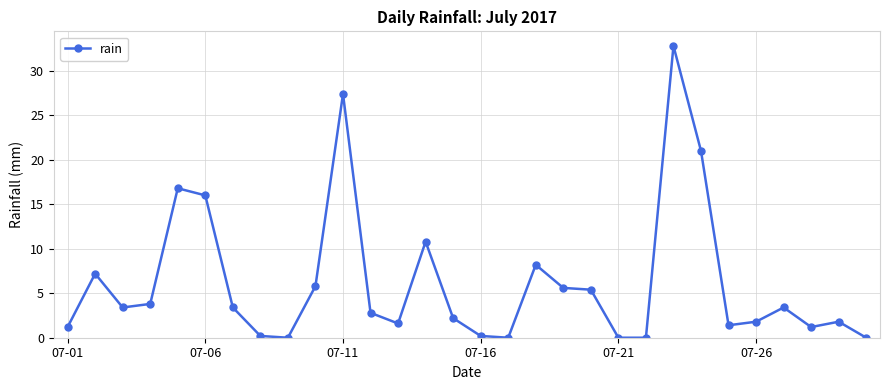

What is the greatest value displayed?

32.8